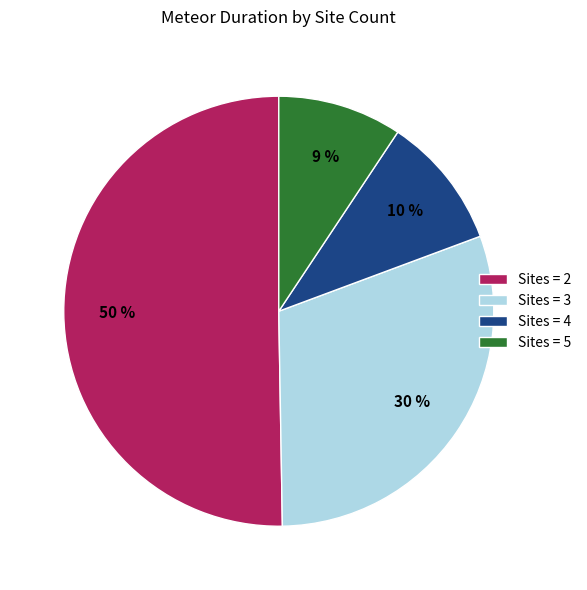

Rank the categories by value from lowest to highest.

Sites = 5, Sites = 4, Sites = 3, Sites = 2